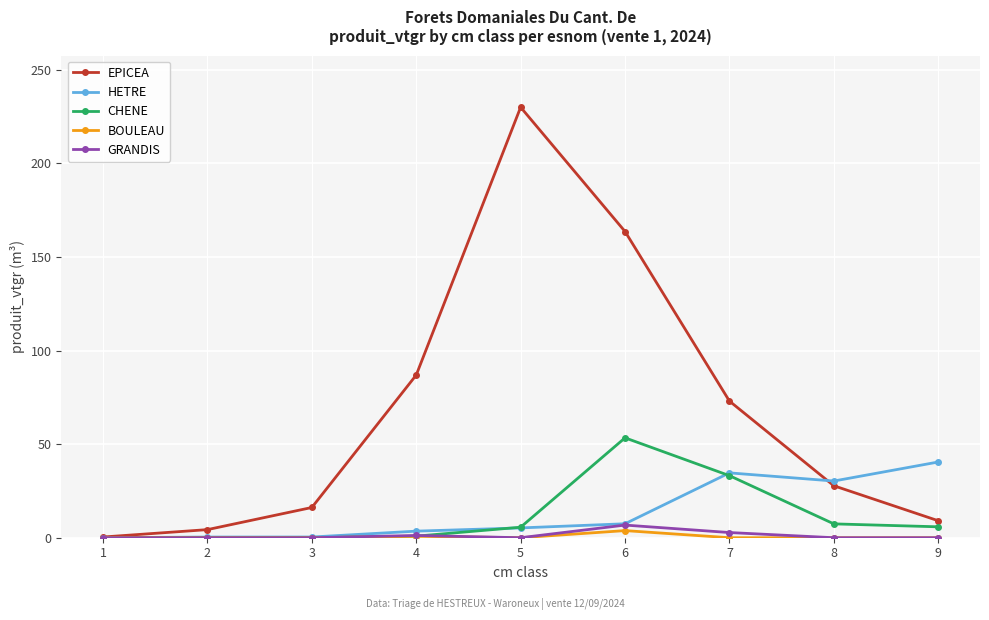

Is it true that BOULEAU equals 0.0 at 2?

True